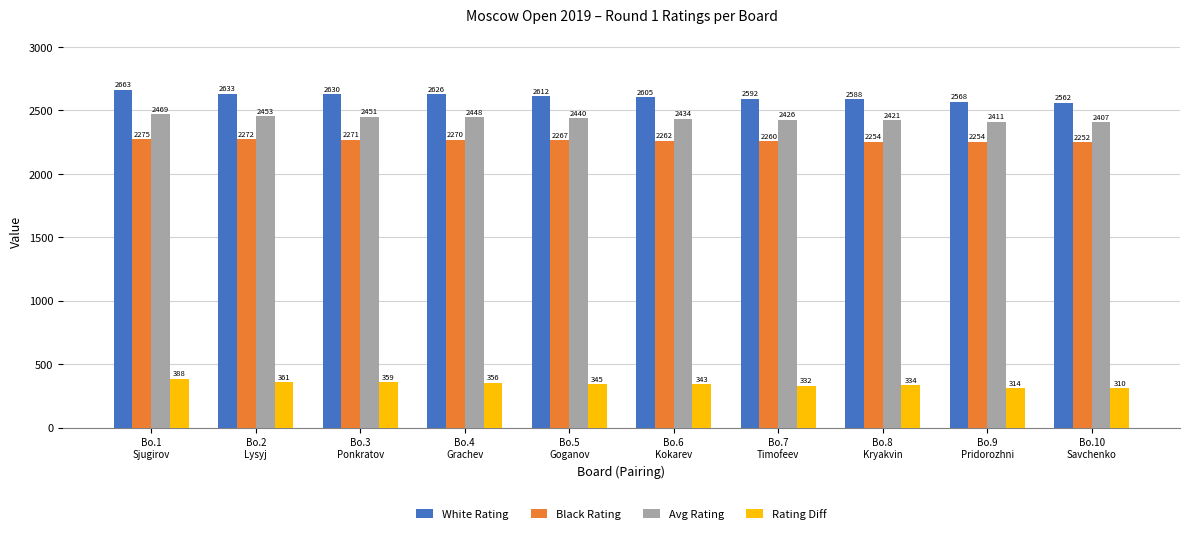

What is the difference between the Avg Rating values at Bo.3
Ponkratov and Bo.6
Kokarev?

17